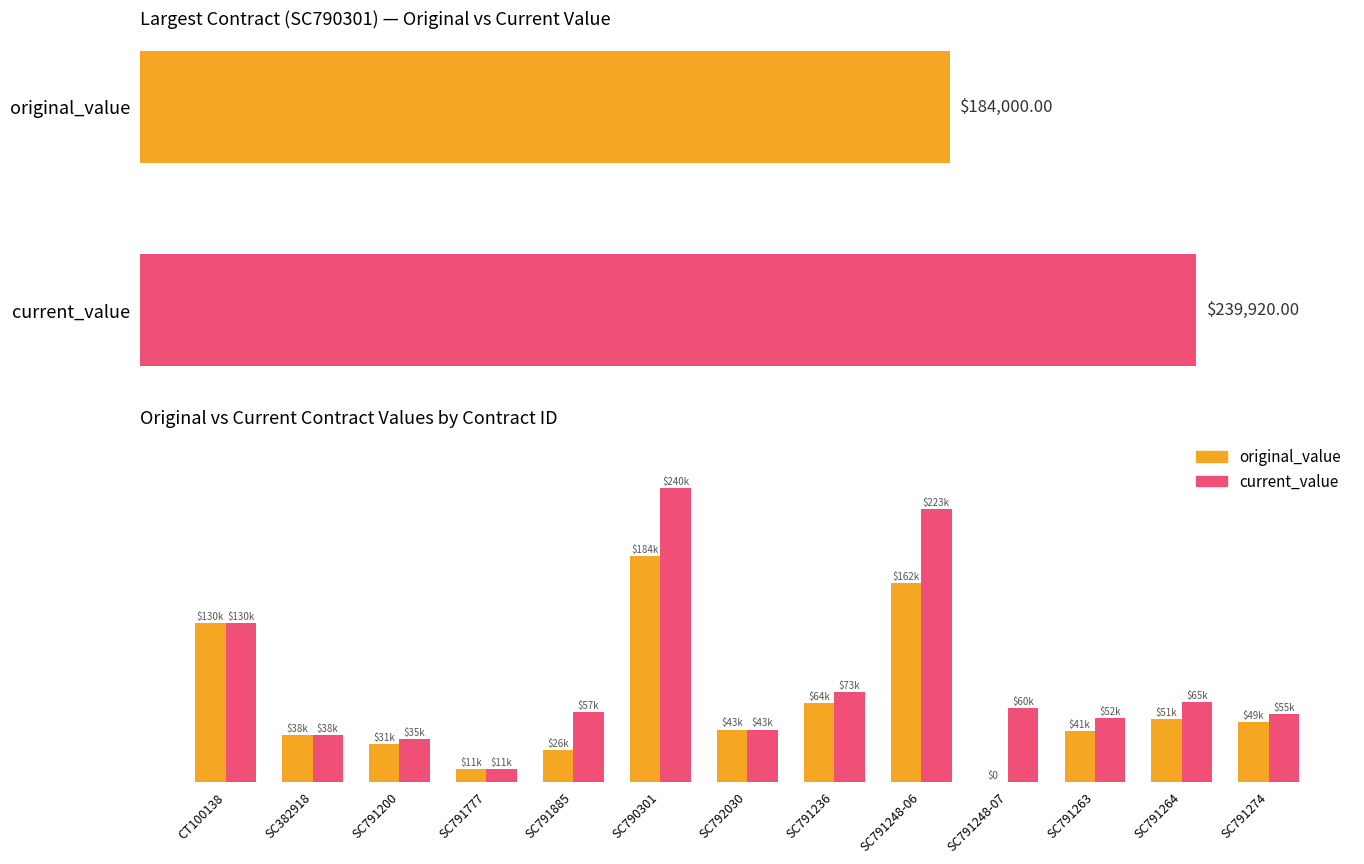

Which category has the highest value across all series?

SC790301